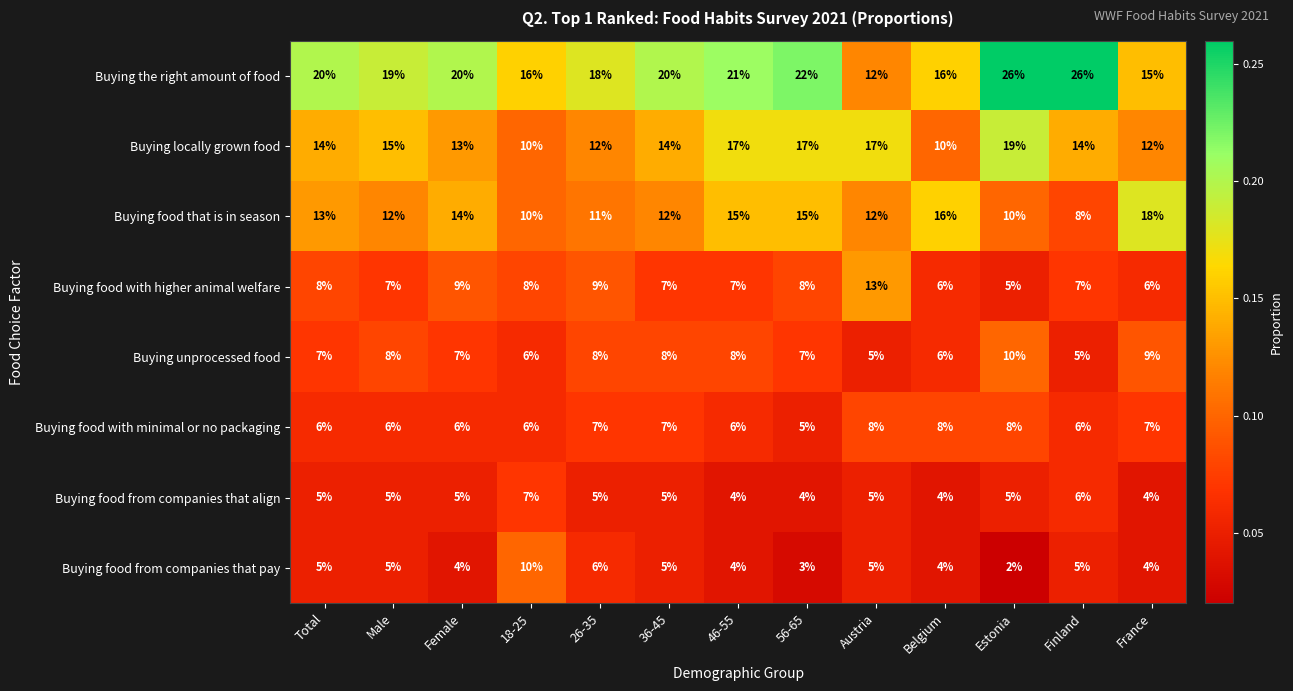

What is the greatest value displayed?

26